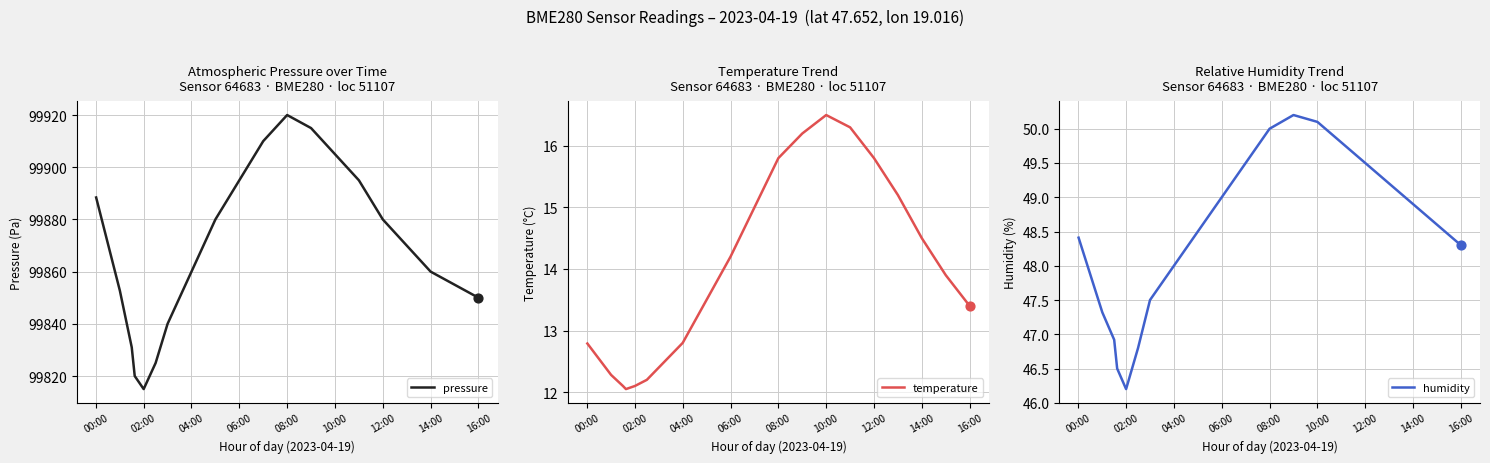

Which series contains the lowest Y value?

temperature